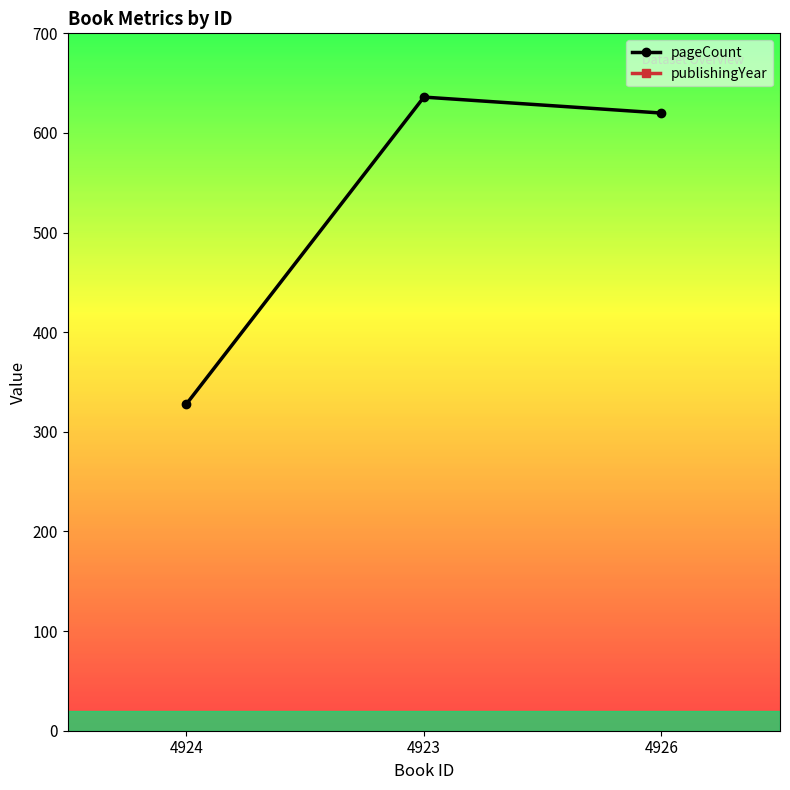

What is the sum of the pageCount values at 4924 and 4926?

948